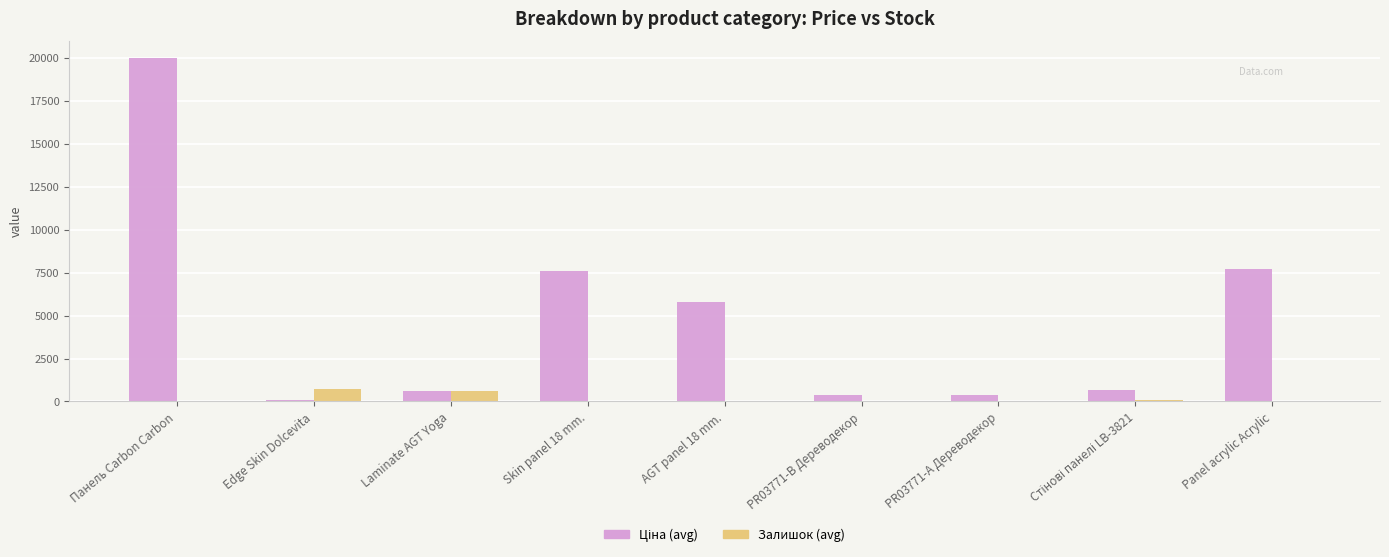

At which category is the sum across all series the highest?

Панель Carbon Carbon